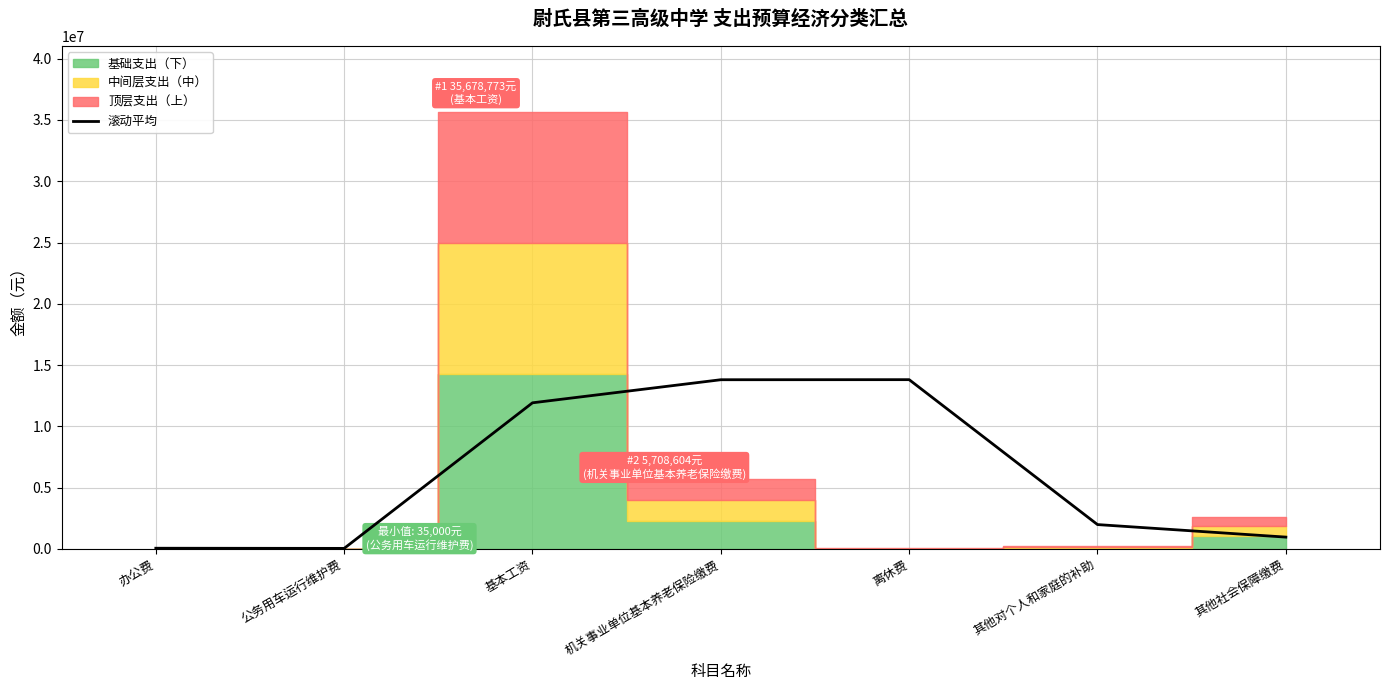

What is the average value?

6087060.4